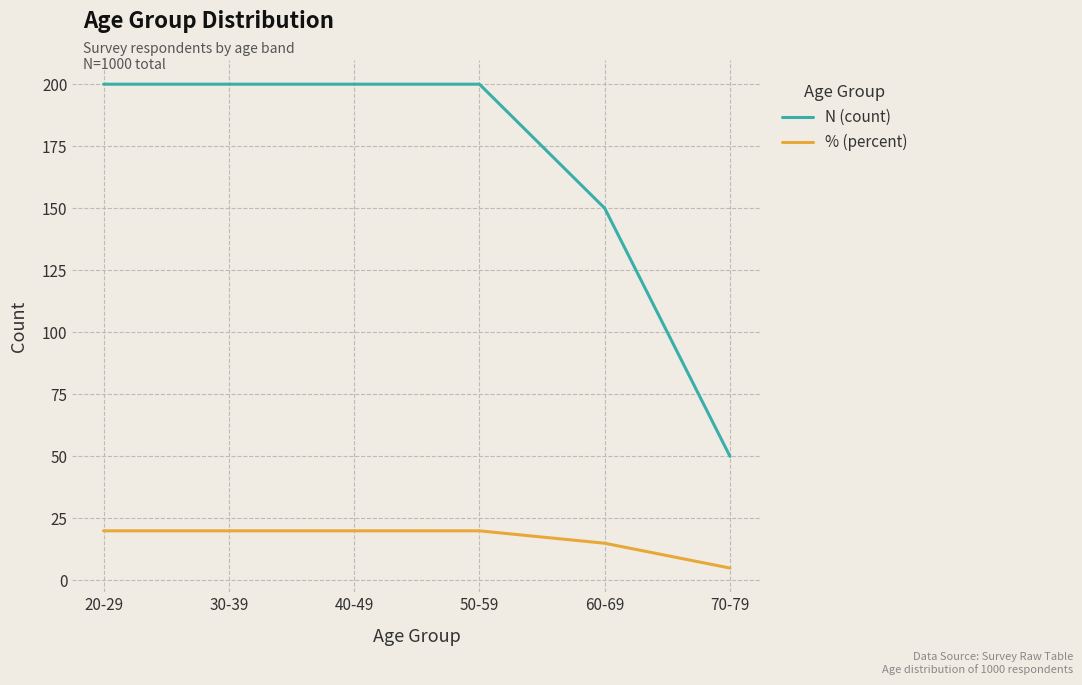

What is the minimum value for % (percent)?

5